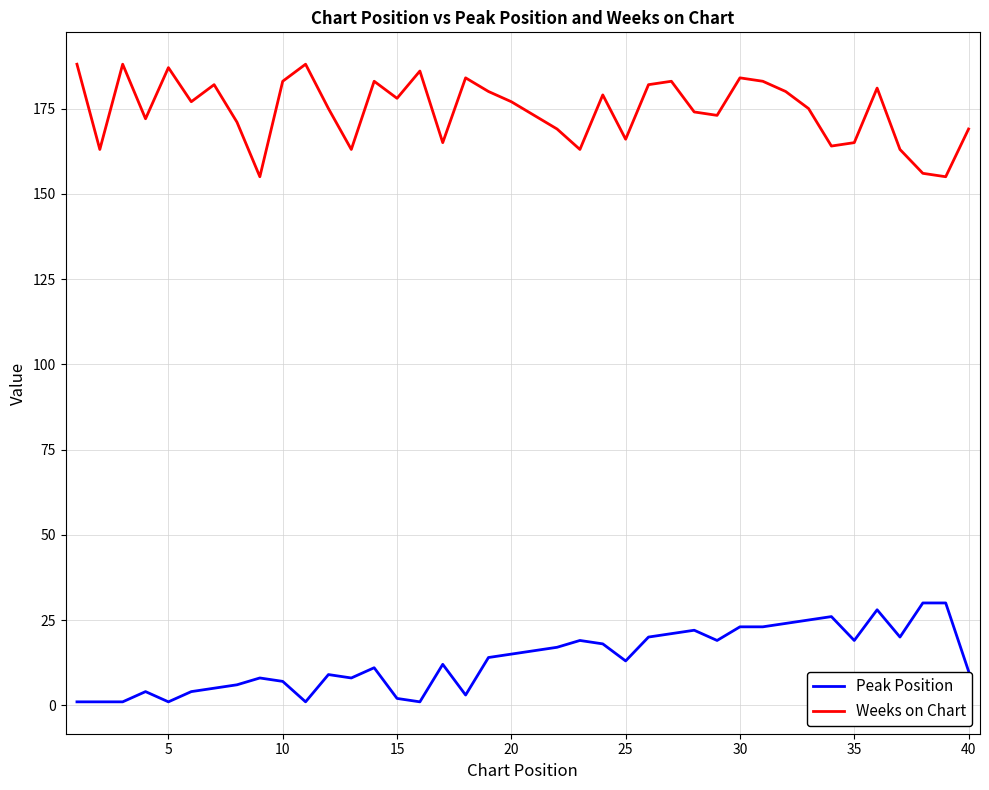

Which series has the largest total across all categories?

Weeks on Chart